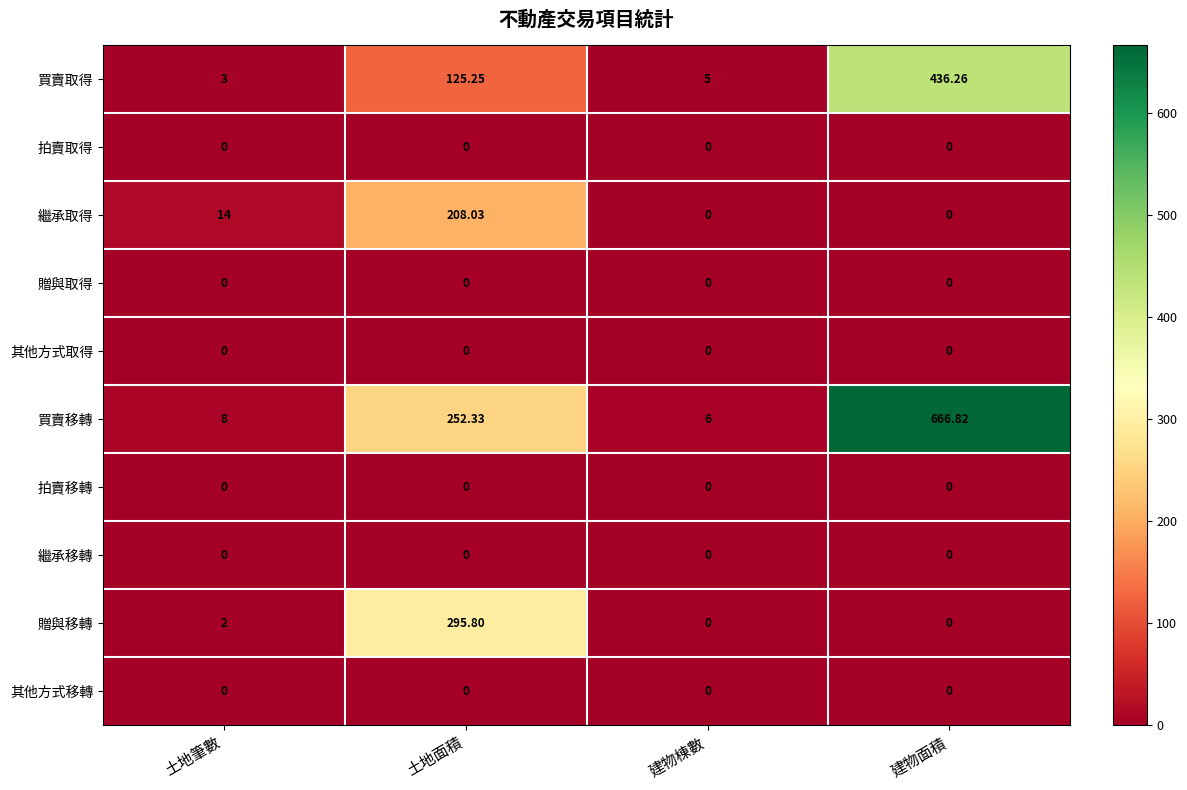

List the labels in order of 買賣移轉 value, smallest first.

建物棟數, 土地筆數, 土地面積, 建物面積